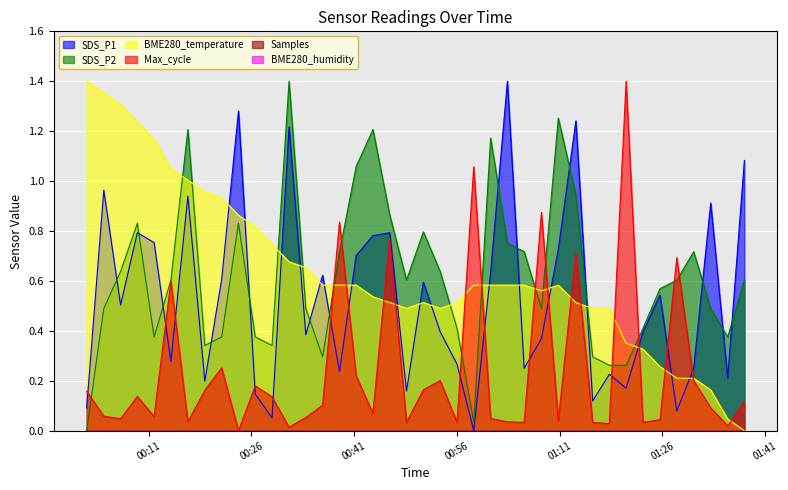

What is the sum of all Max_cycle values?

9.8